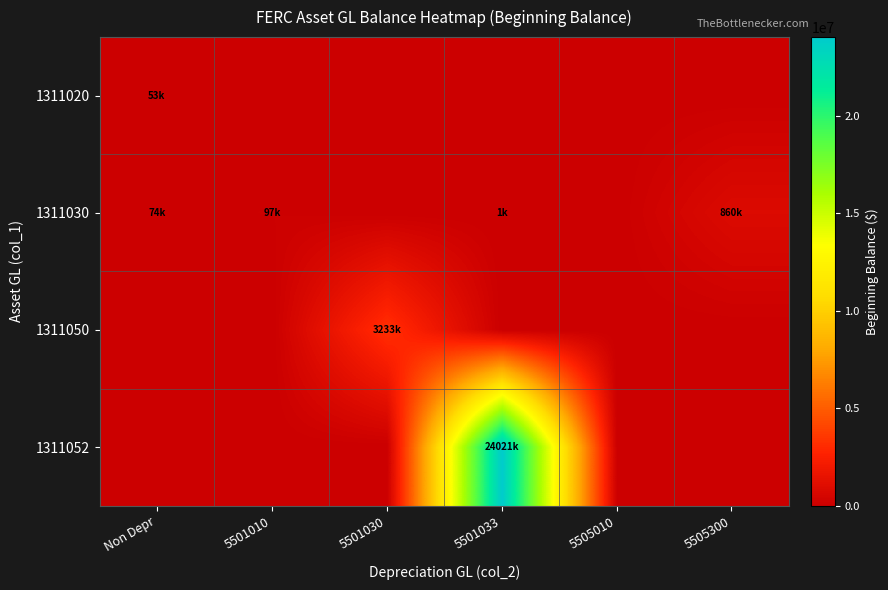

Which series has the largest total across all categories?

1311052